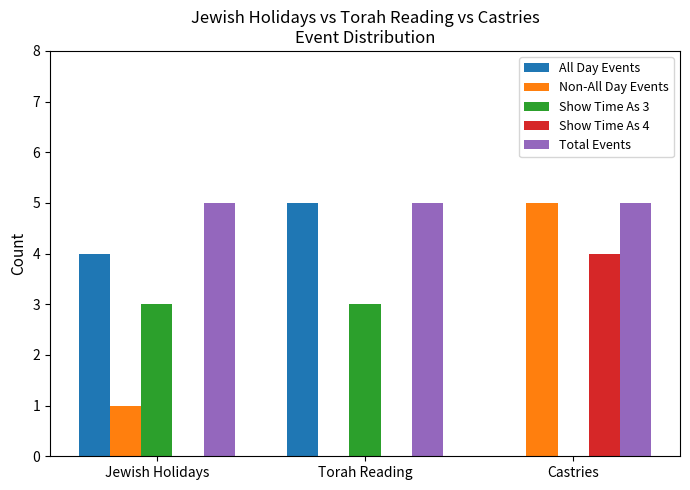

How many distinct data groups are displayed?

5